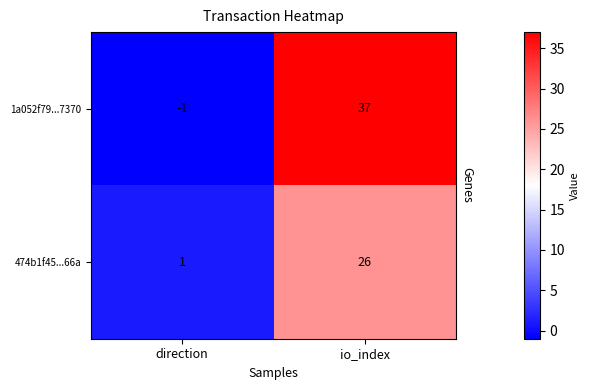

Where is 1a052f79...7370 nearest to the value 18?

direction